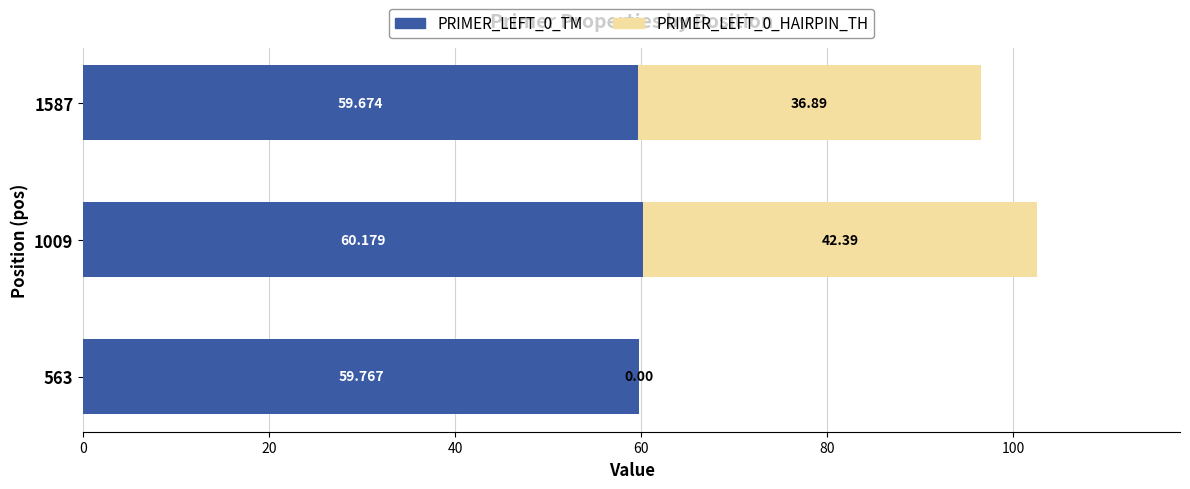

What are all the series names shown in the legend?

PRIMER_LEFT_0_TM, PRIMER_LEFT_0_HAIRPIN_TH